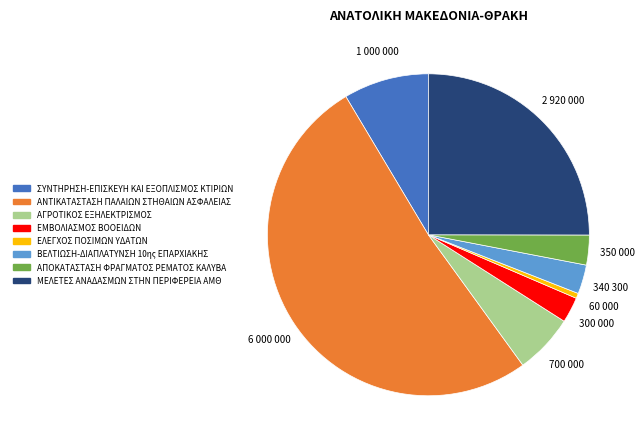

True or false: ΑΓΡΟΤΙΚΟΣ ΕΞΗΛΕΚΤΡΙΣΜΟΣ accounts for 21% of the total.

False